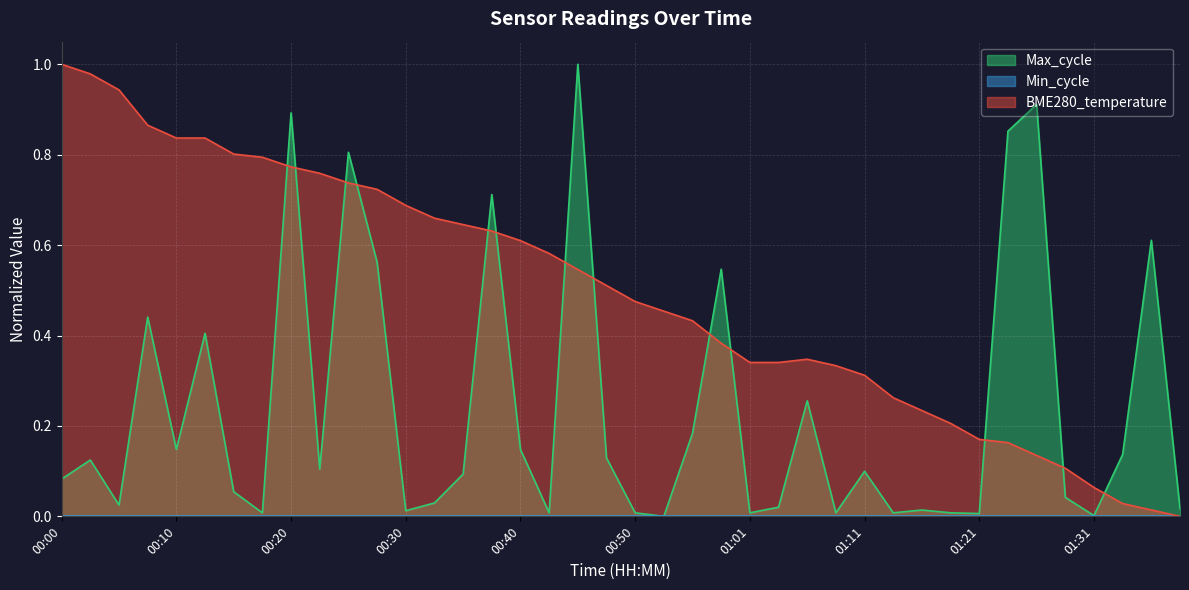

Between 00:50 and 00:22, which is larger?

00:22